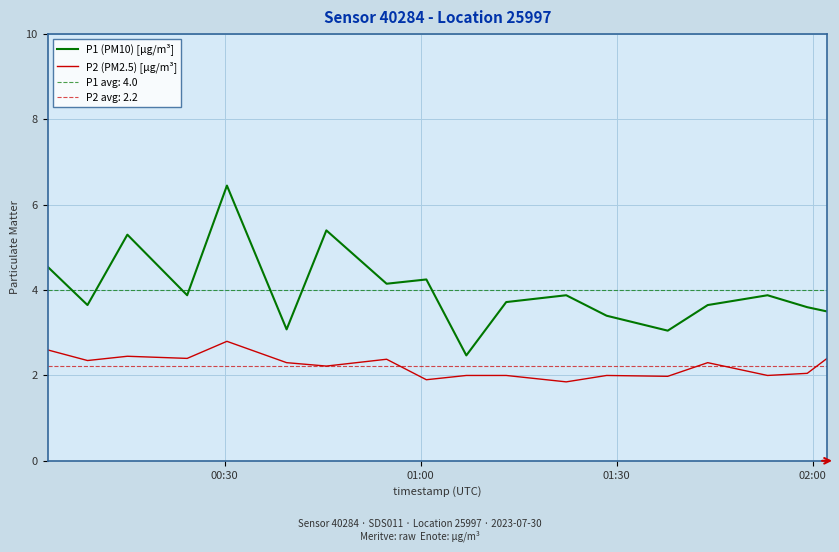

True or false: P1 (PM10) [µg/m³] and P2 (PM2.5) [µg/m³] intersect in this chart.

False